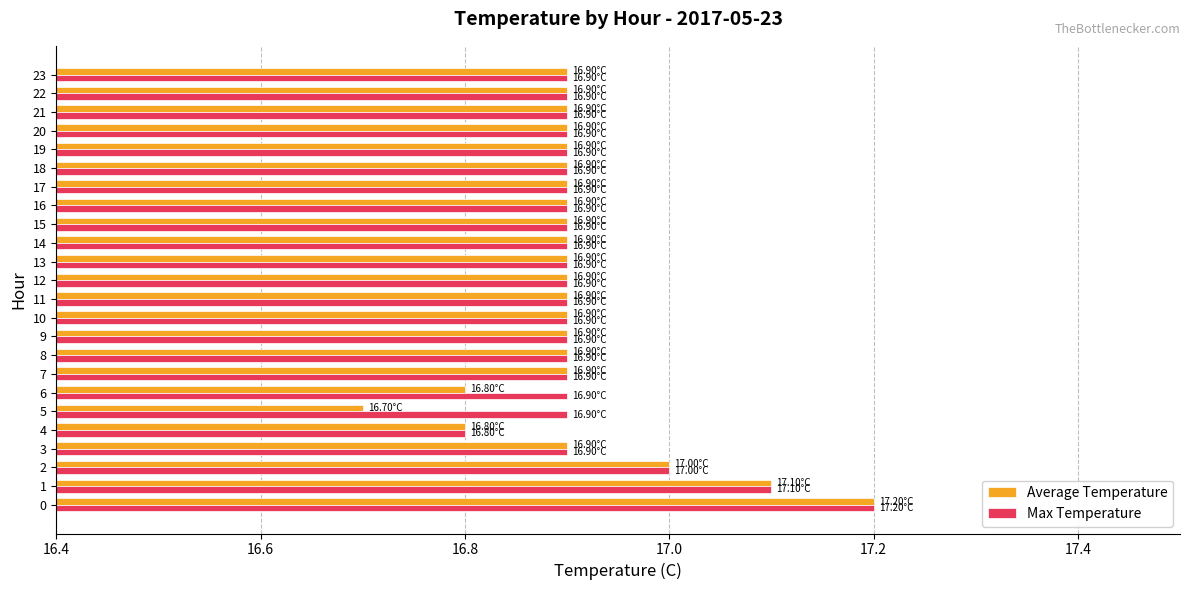

Which series has the widest spread of values?

Average Temperature